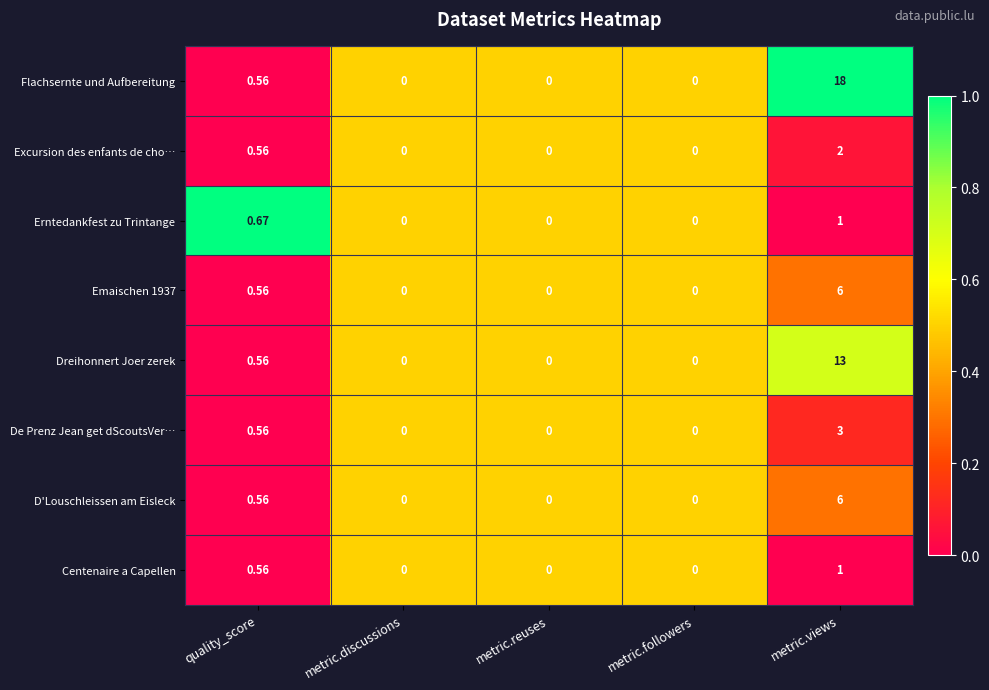

Which category has the highest value across all series?

metric.views